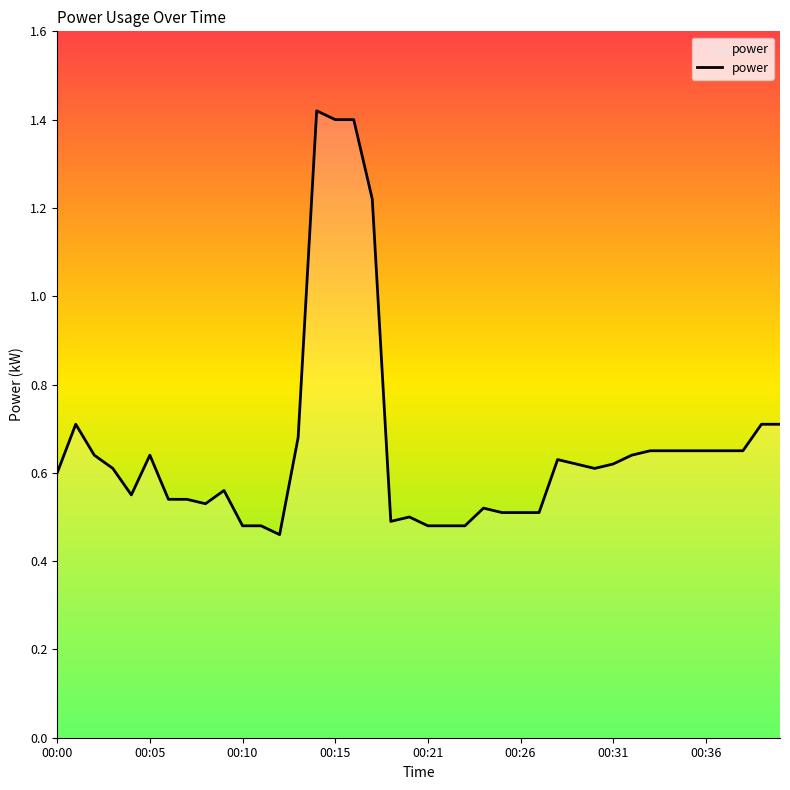

How many series are shown in this chart?

1